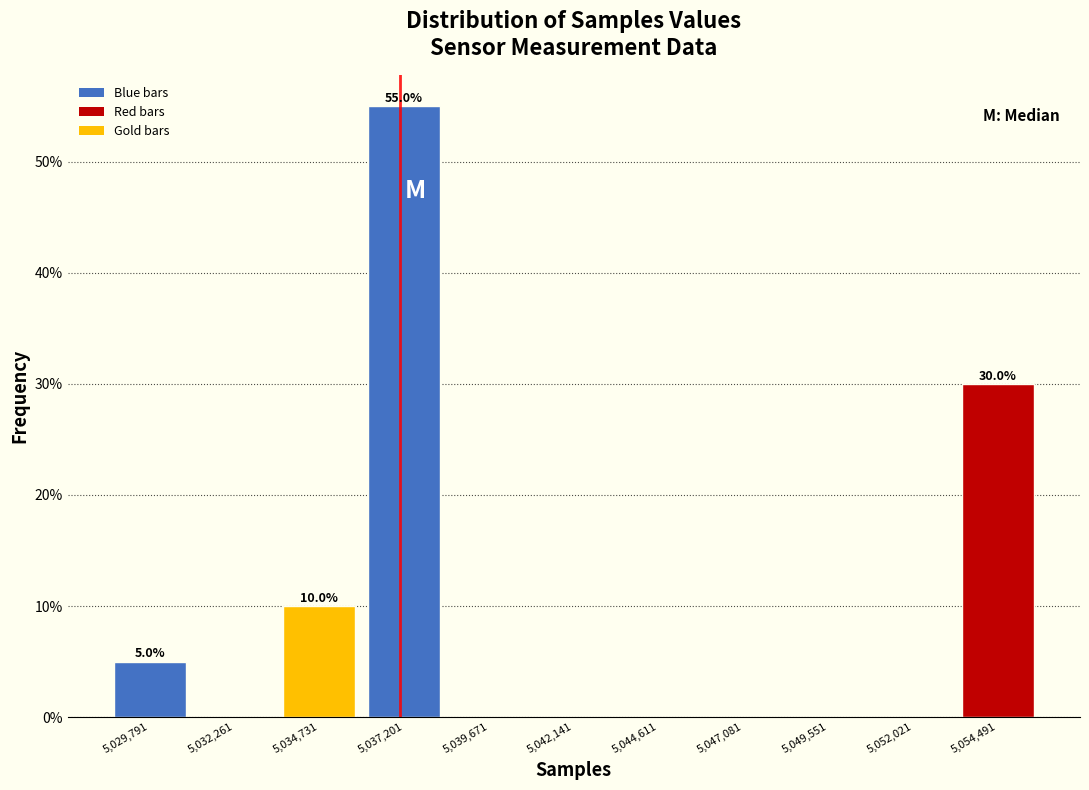

Which range on the x-axis has the tallest bar?

5036000 to 5038500